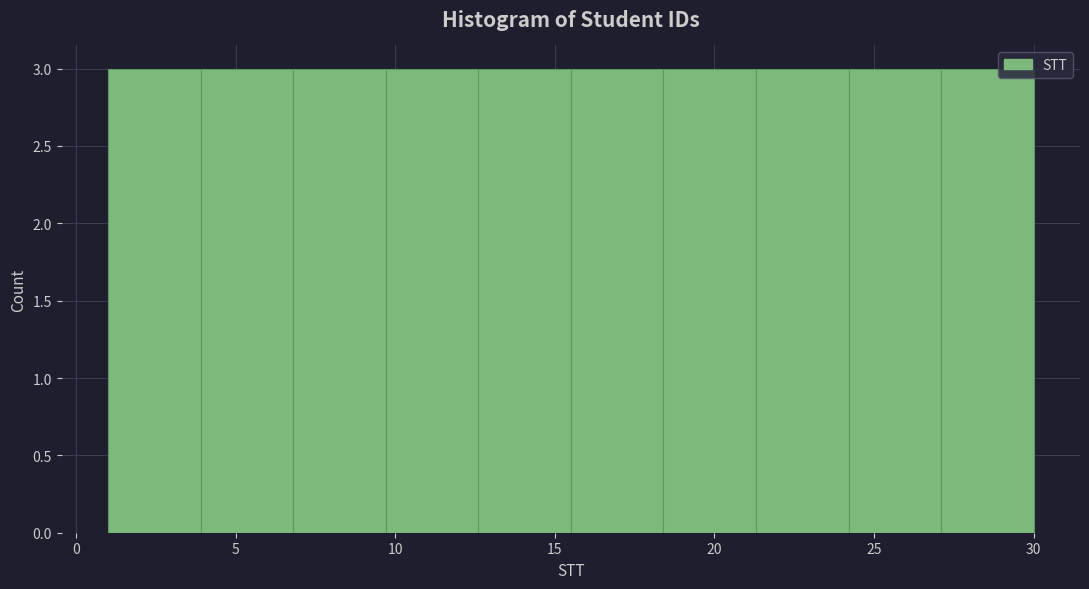

Reading left to right, transcribe this chart: for each bar, give the range it covers on the x-axis and its height. Neither the bar edges nor the heights are printed on the chart, so give them approximately, as read against the axes.

1.0 to 3.9: 3
3.9 to 6.8: 3
6.8 to 9.7: 3
9.7 to 12.6: 3
12.6 to 15.5: 3
15.5 to 18.4: 3
18.4 to 21.3: 3
21.3 to 24.2: 3
24.2 to 27.1: 3
27.1 to 30.0: 3